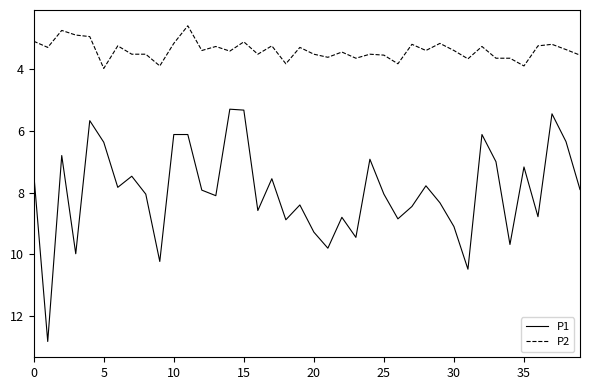

Which series has the largest range (max minus min)?

P1